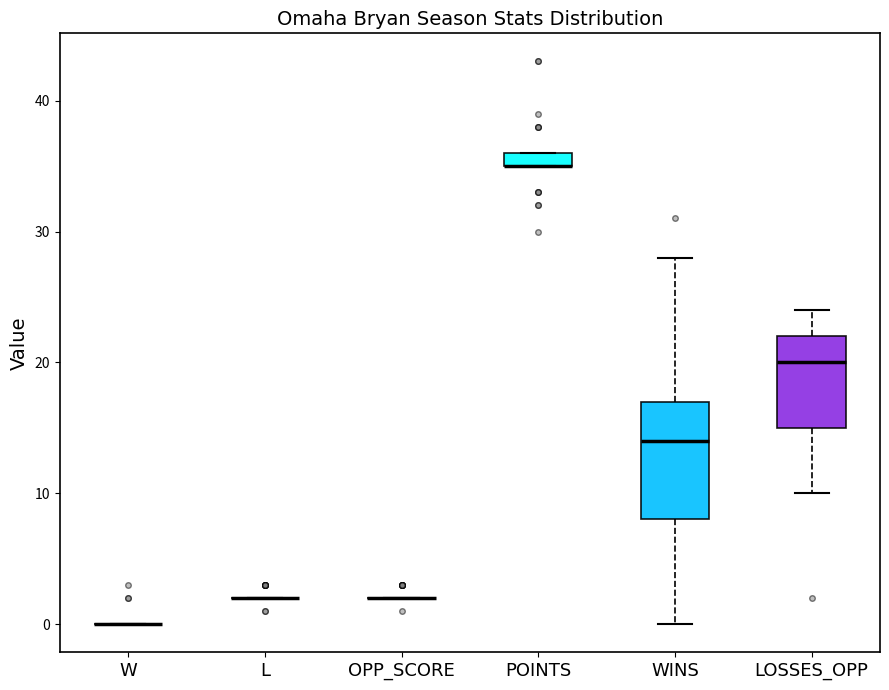

Which box is the tallest, from its lower edge to its upper edge?

WINS